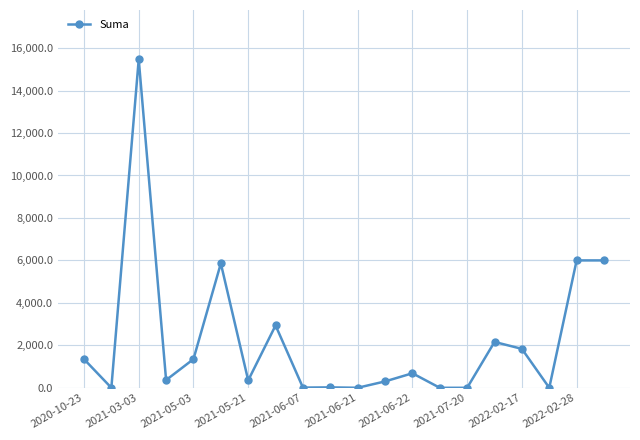

How many distinct data groups are displayed?

1